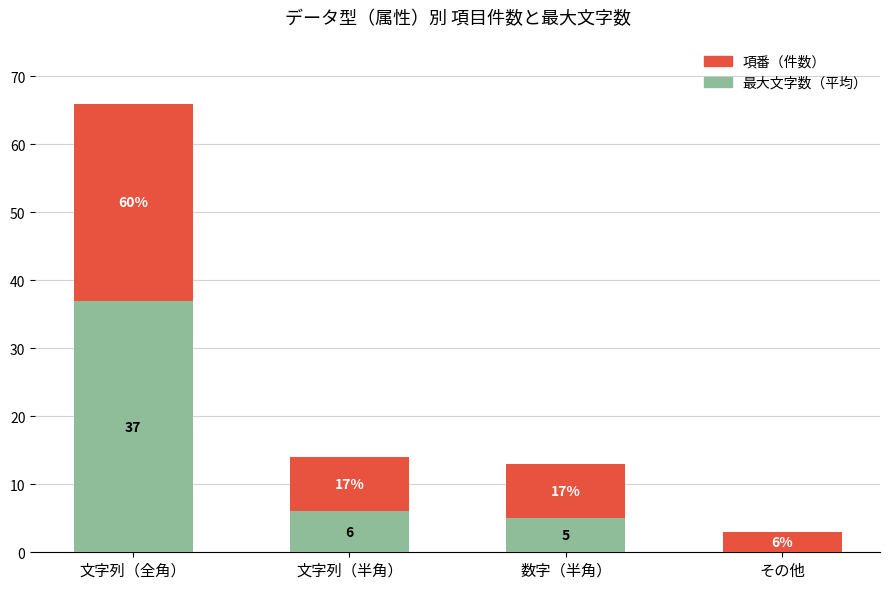

Reading left to right, list the values for the 最大文字数（平均） series.

文字列（全角）=37	文字列（半角）=6	数字（半角）=5	その他=0